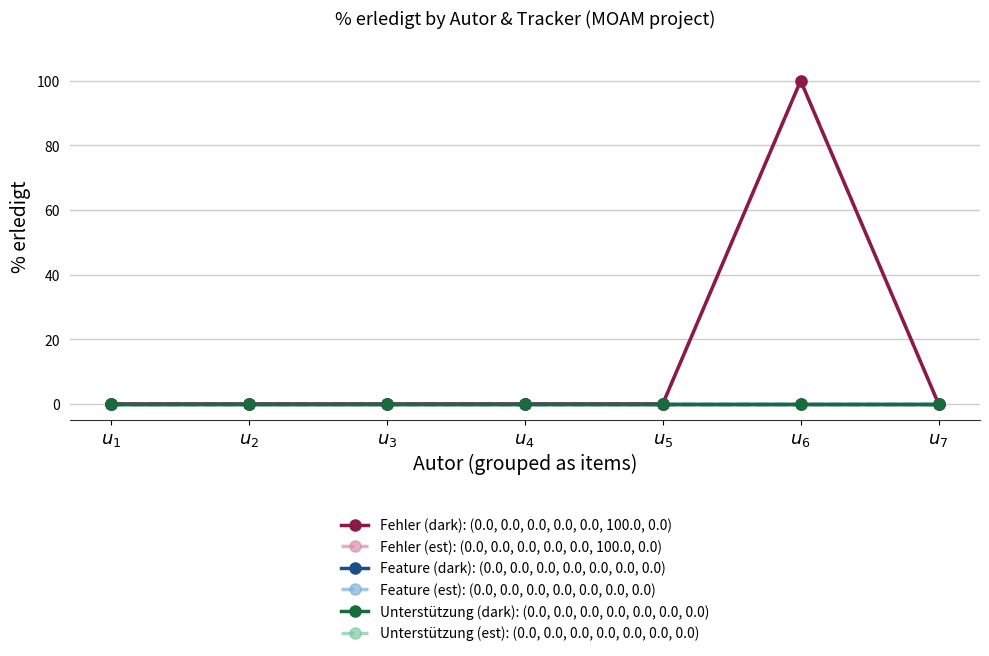

True or false: Fehler (dark): (0.0, 0.0, 0.0, 0.0, 0.0, 100.0, 0.0) has more than 1 points higher than both neighbors.

False